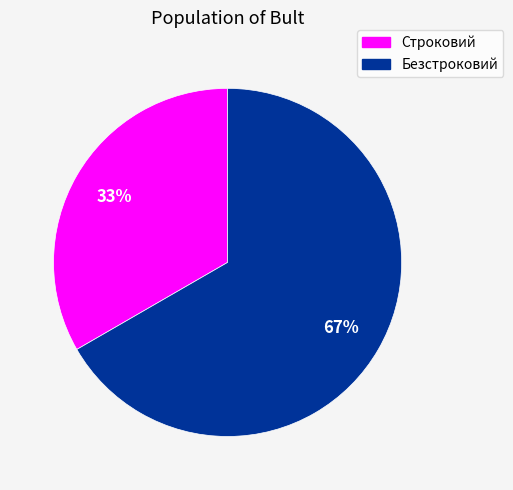

Do Строковий and Безстроковий together represent more than half of the pie?

Yes